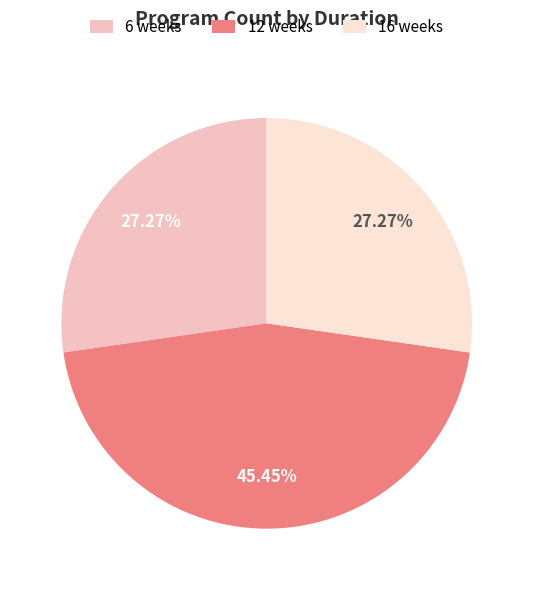

Combined, do 6 weeks and 12 weeks account for over 50%?

Yes